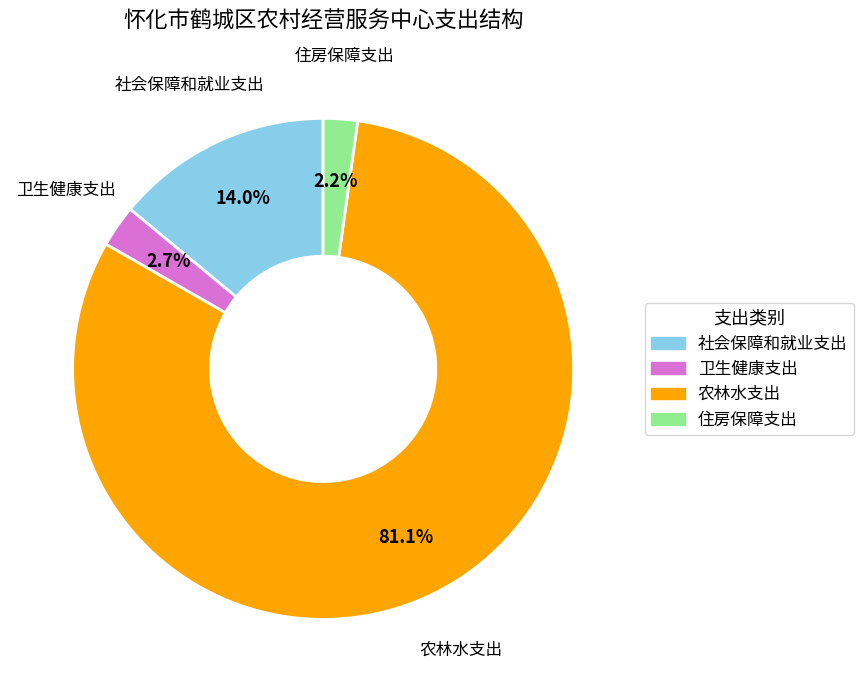

Combined, what portion of the pie is 农林水支出 and 住房保障支出?

83.3%